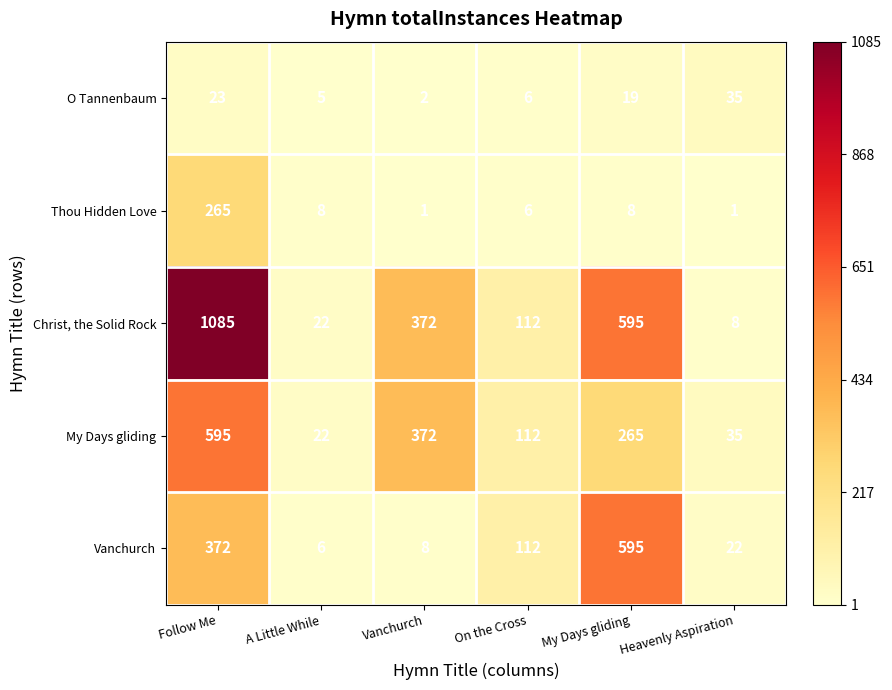

What is the minimum value for My Days gliding?

22